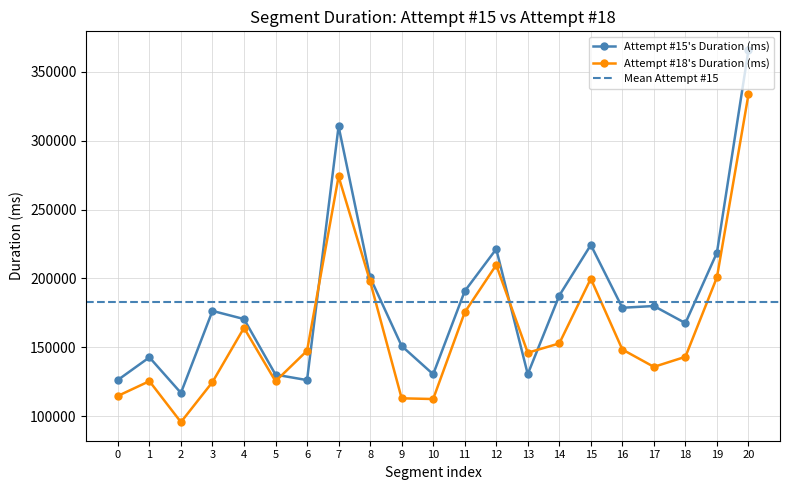

How many interior local valleys does the Attempt #18's Duration (ms) series have?

5